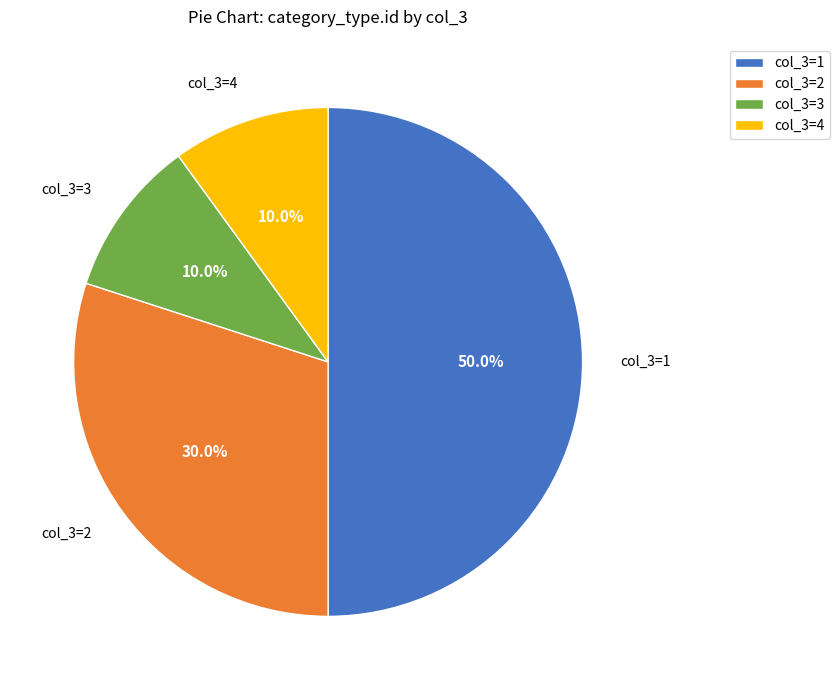

How many segments does this pie chart have?

4